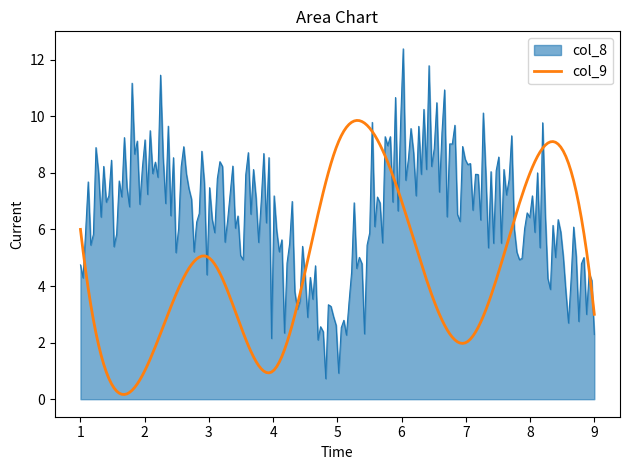

Which series has the largest range (max minus min)?

col_8